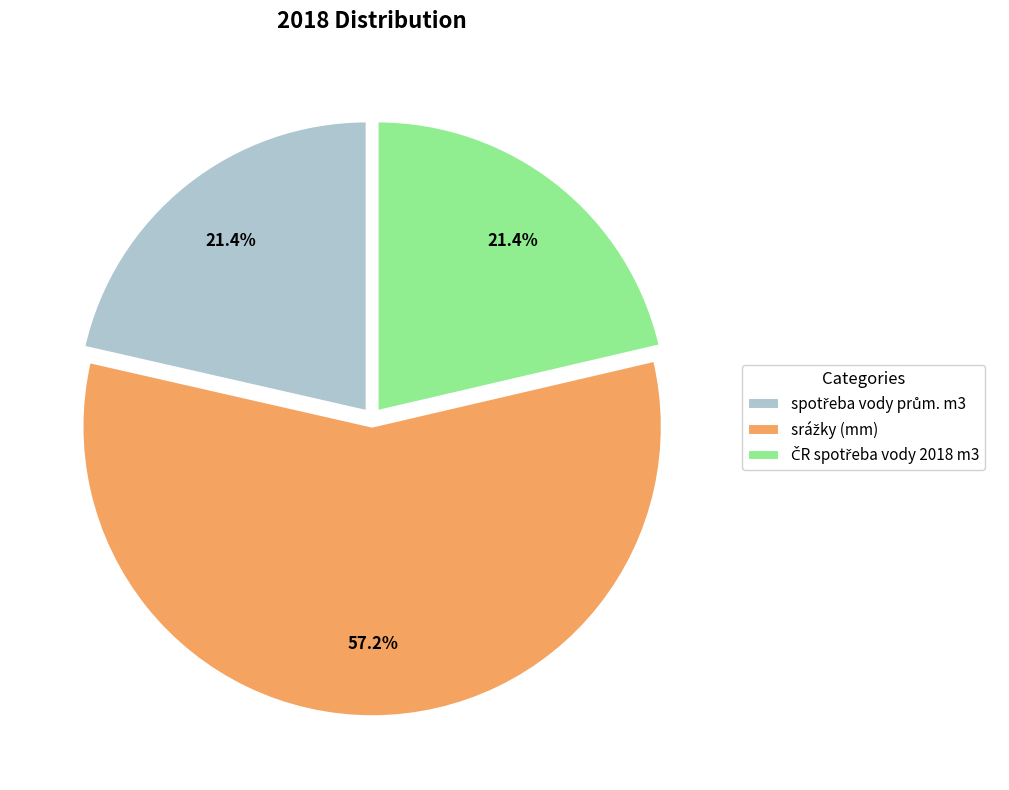

Count the number of slices in the pie.

3